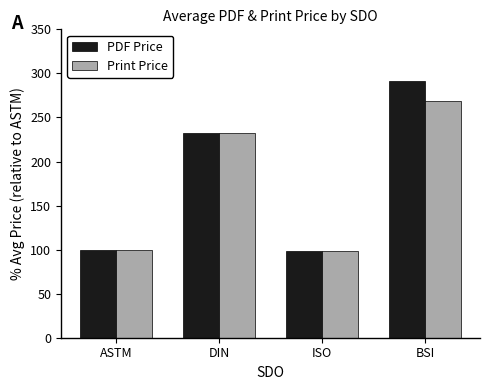

What is the sum of the PDF Price values at ISO and BSI?

389.6